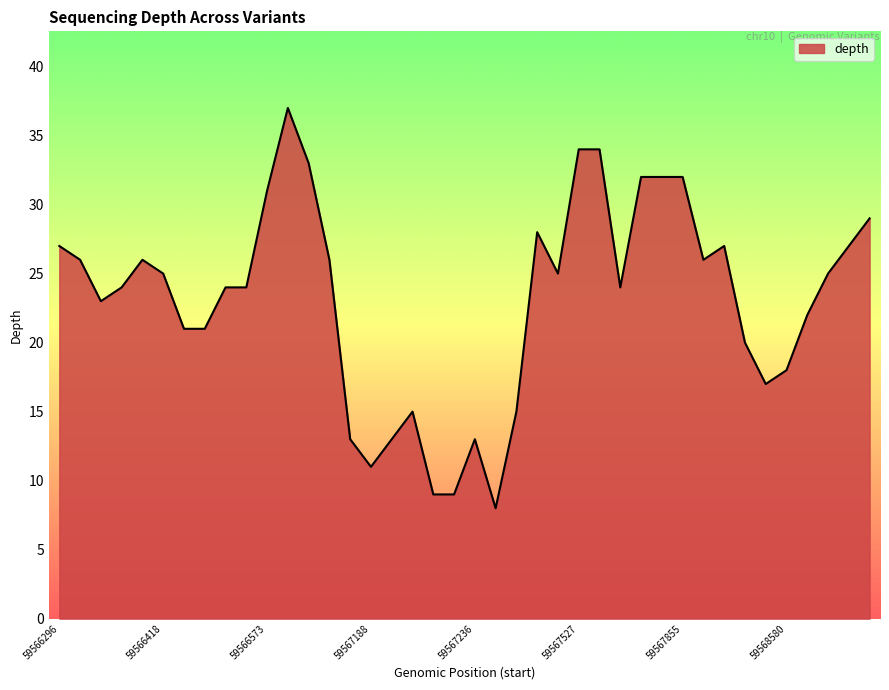

What is the smallest value displayed?

8